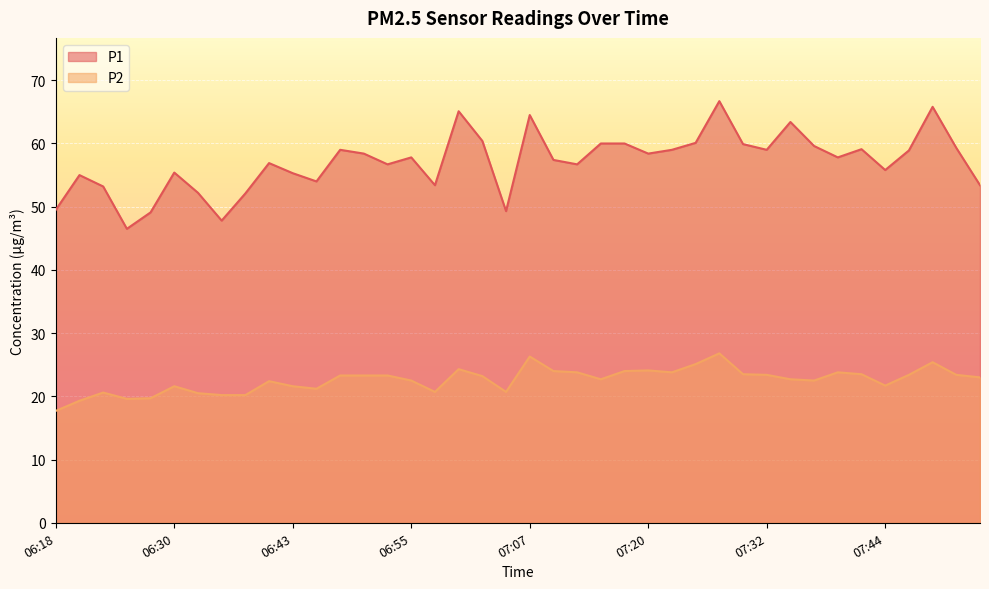

Is the value of P1 at 06:43 greater than the value of P2 at 07:44?

Yes